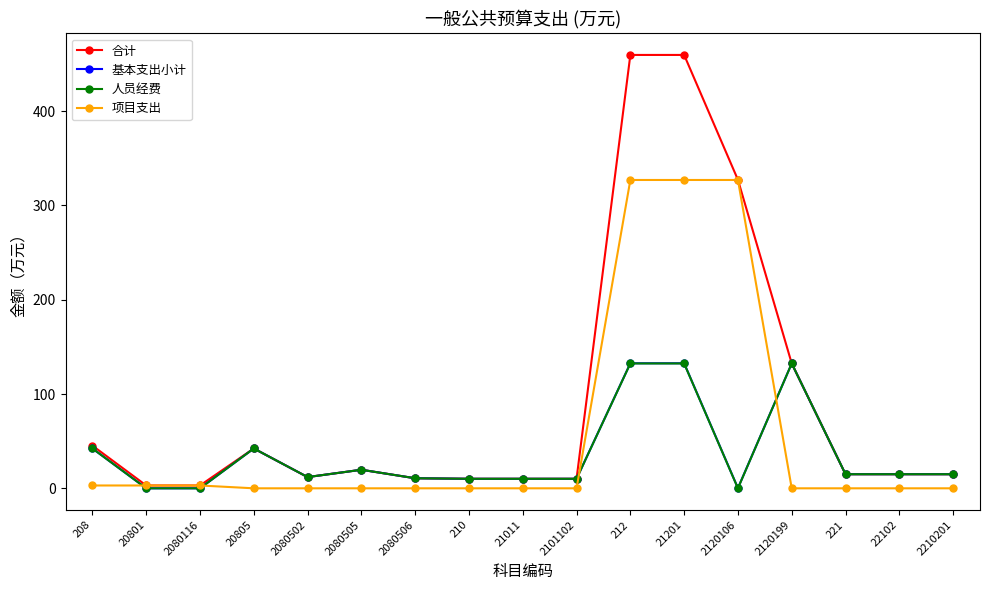

Is the value of 项目支出 at 208 greater than the value of 基本支出小计 at 212?

No